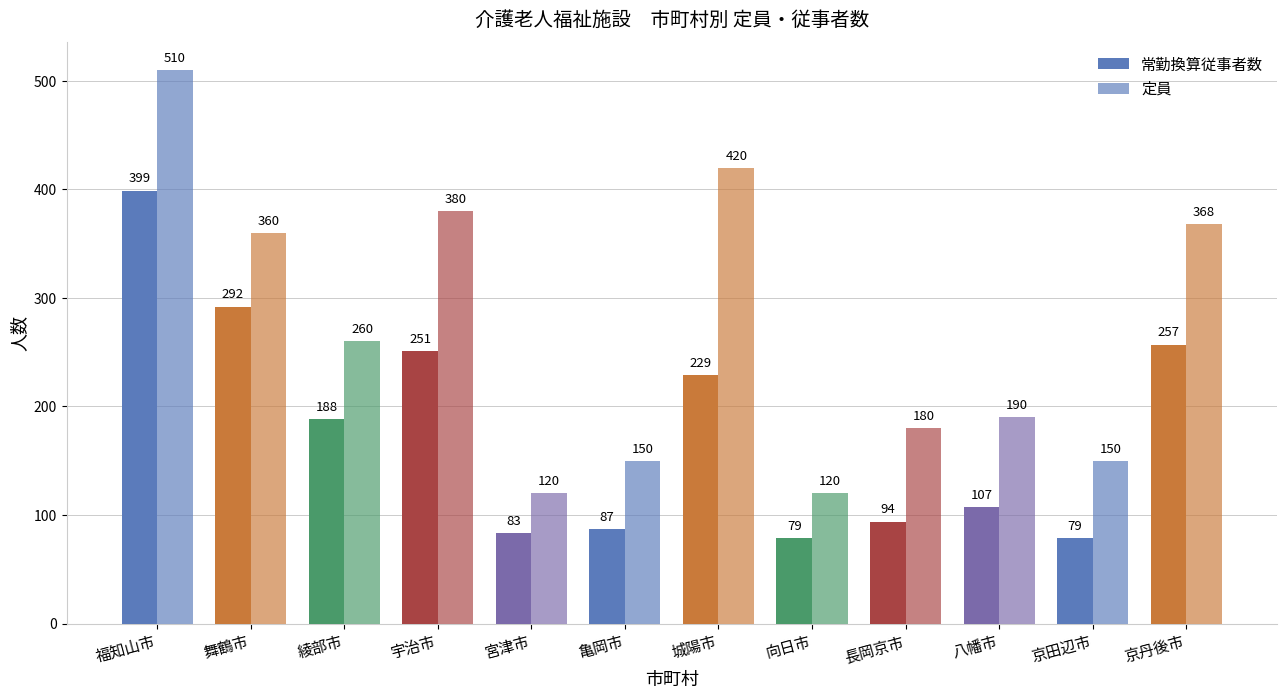

Count the number of data series in this chart.

2